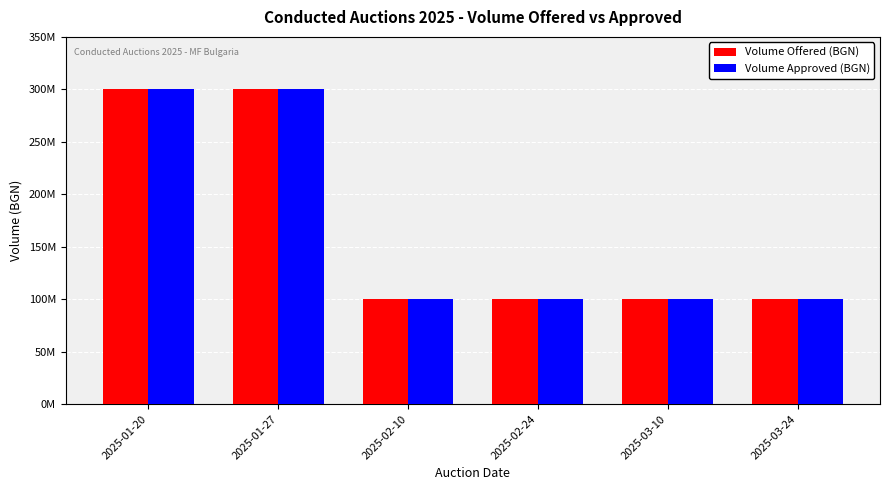

Is the value of Volume Approved (BGN) at 2025-01-20 greater than the value of Volume Offered (BGN) at 2025-01-20?

No